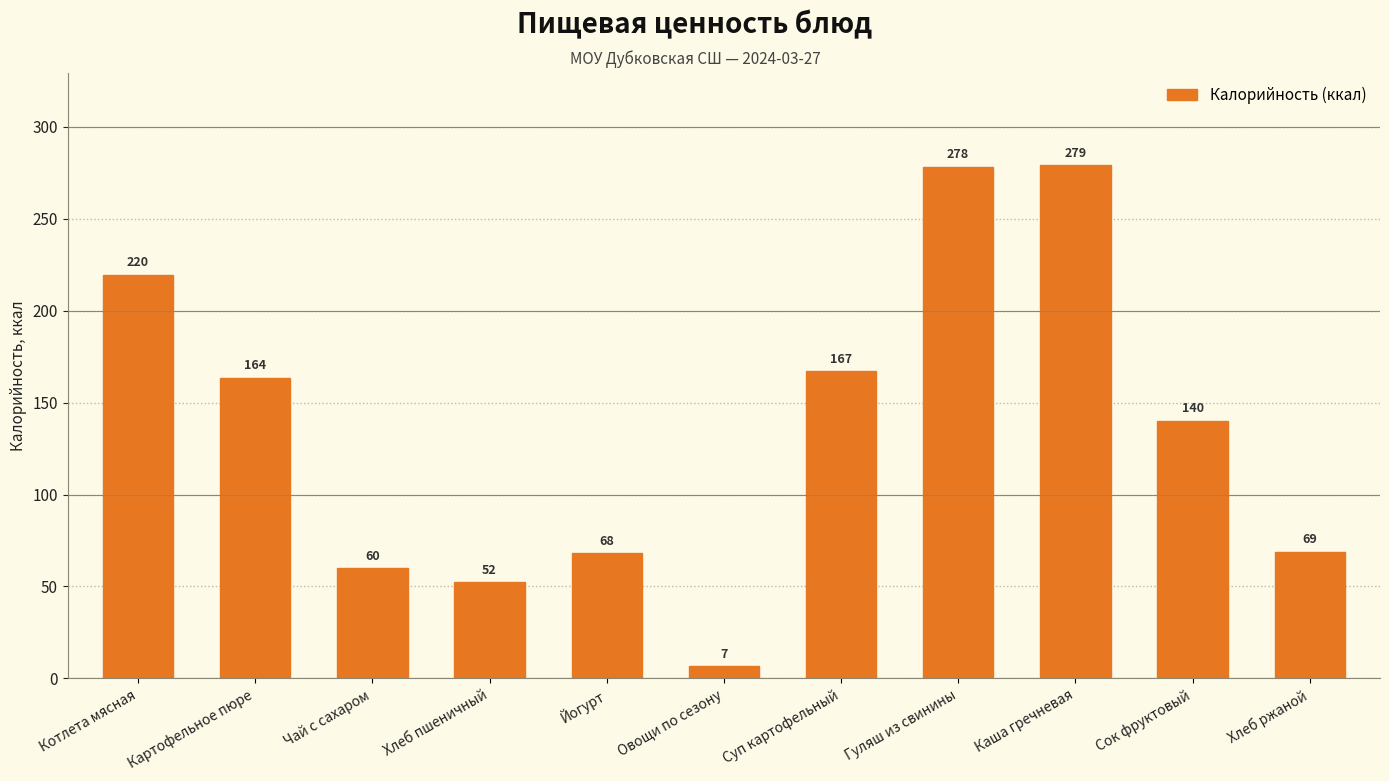

Which label corresponds to the largest value in the chart?

Каша гречневая